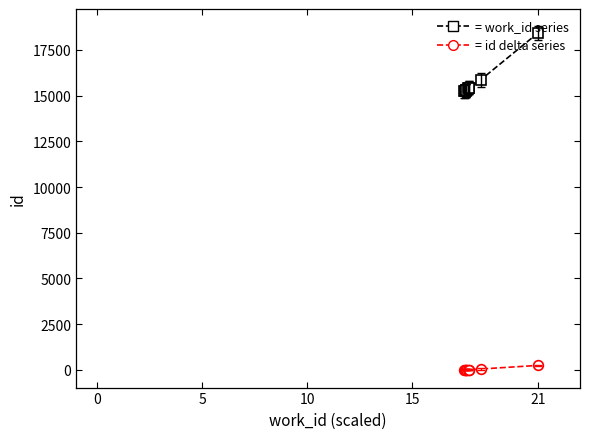

Does the chart have visible grid lines?

No